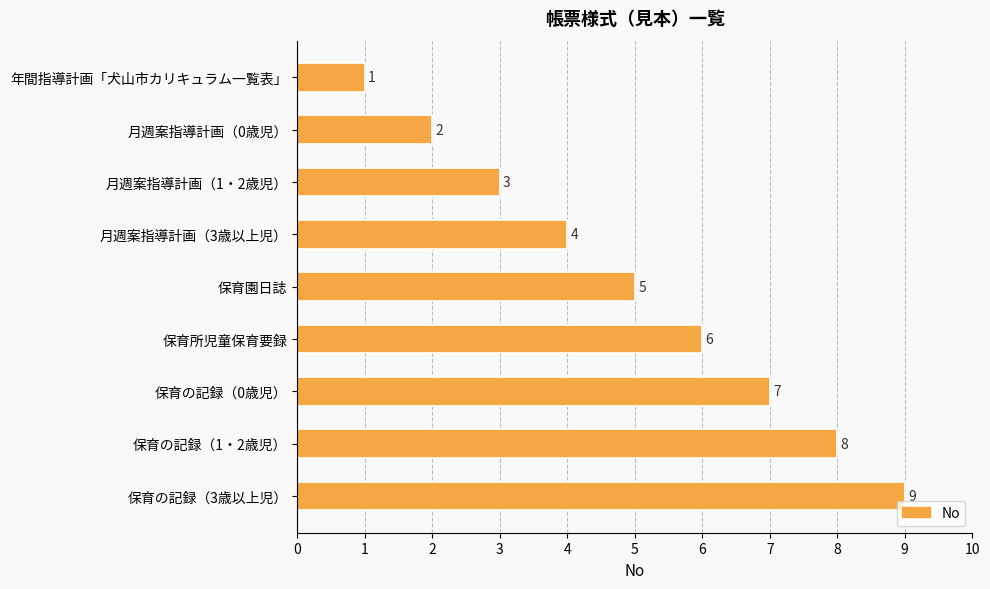

Does the chart contain stacked bars?

No